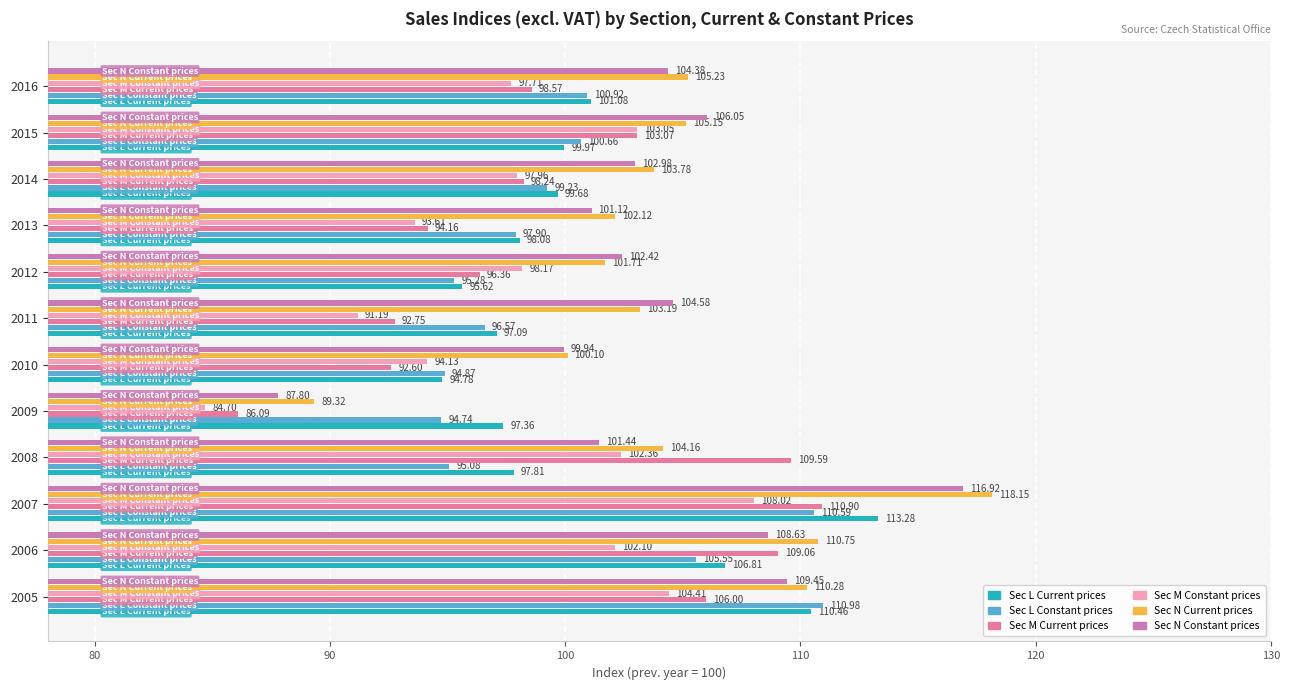

What are all the series names shown in the legend?

Sec L Current prices, Sec L Constant prices, Sec M Current prices, Sec M Constant prices, Sec N Current prices, Sec N Constant prices